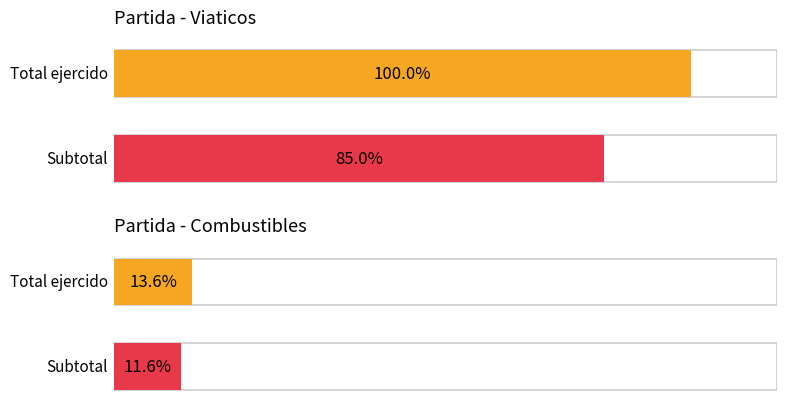

Where is Combustibles nearest to the value 950?

2